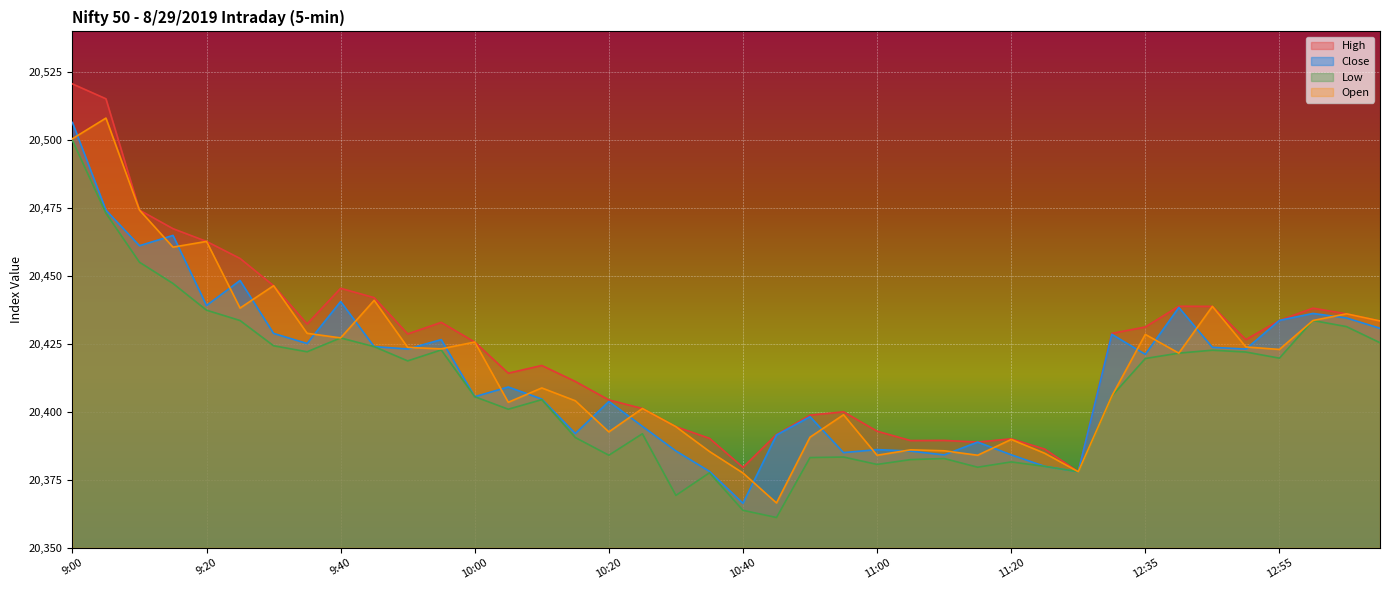

What is the label of the 29th point from the right?

9:55